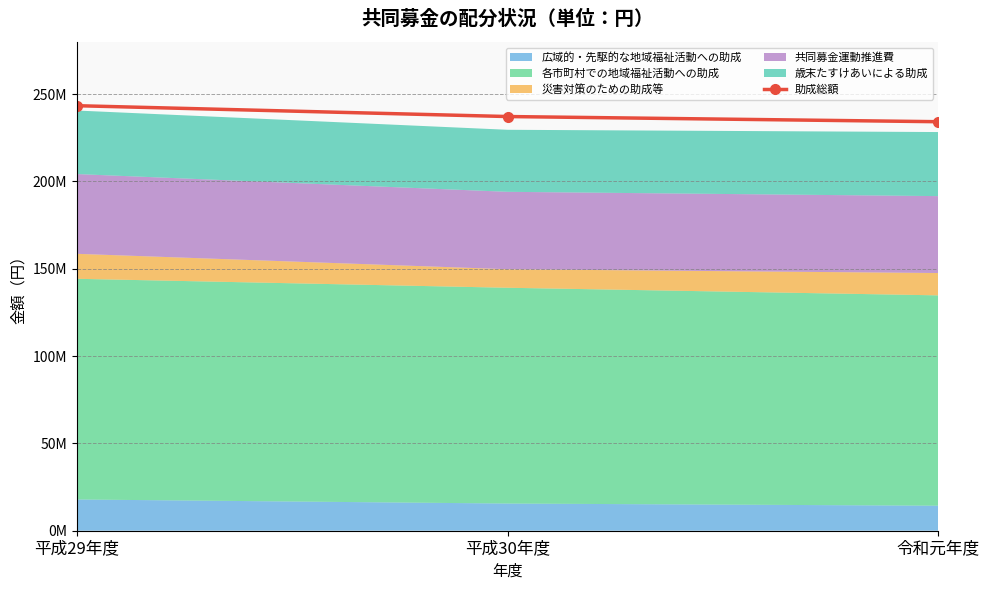

List the labels in order of value, smallest first.

令和元年度, 平成30年度, 平成29年度